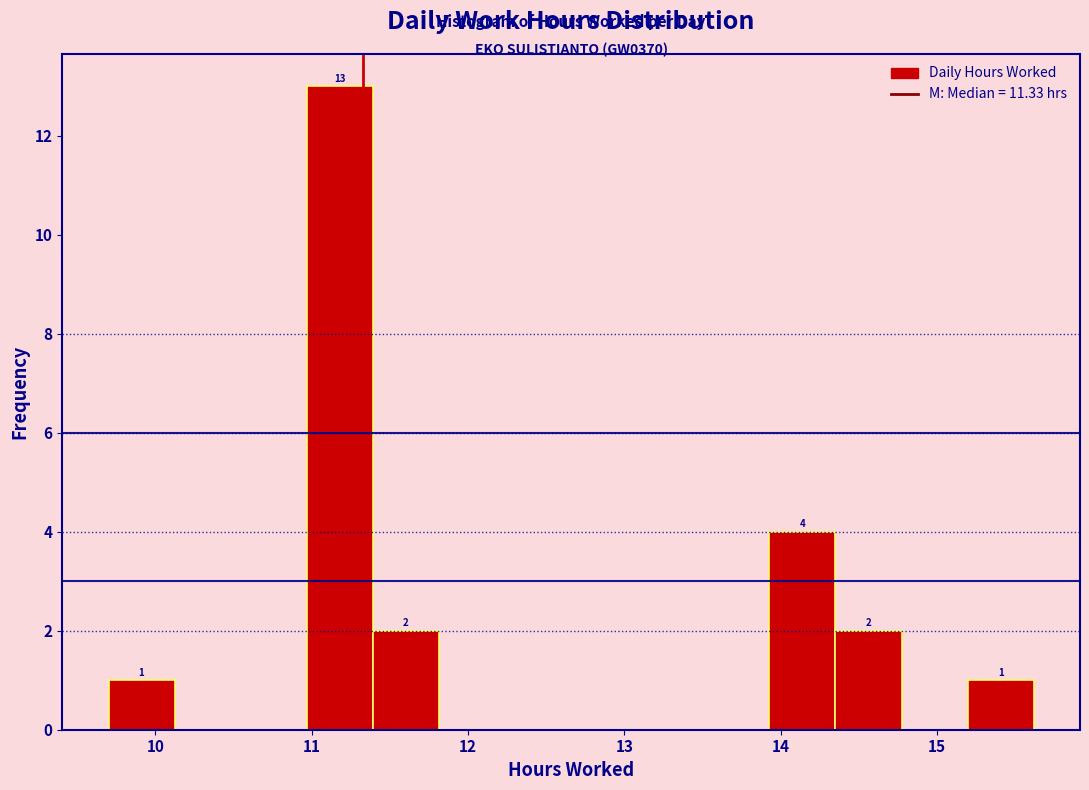

Over which range of the x-axis is the bar tallest?

11.0 to 11.4